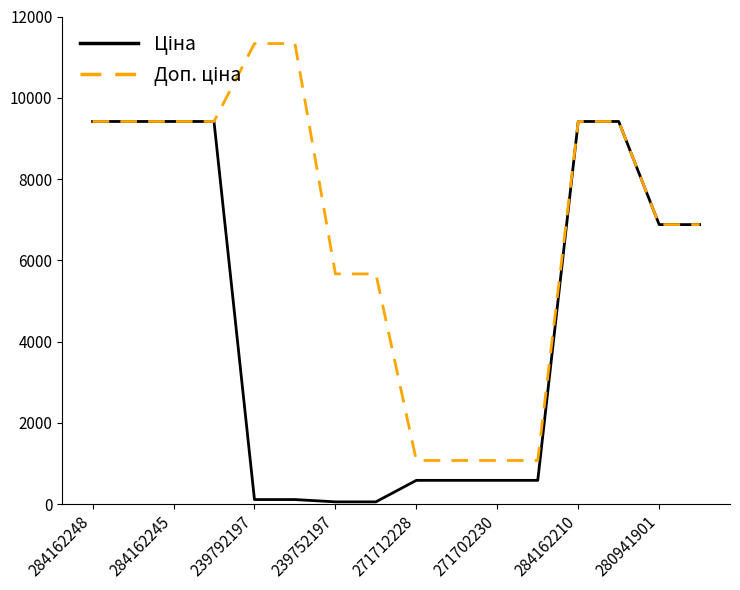

What is the greatest value displayed?

11334.0